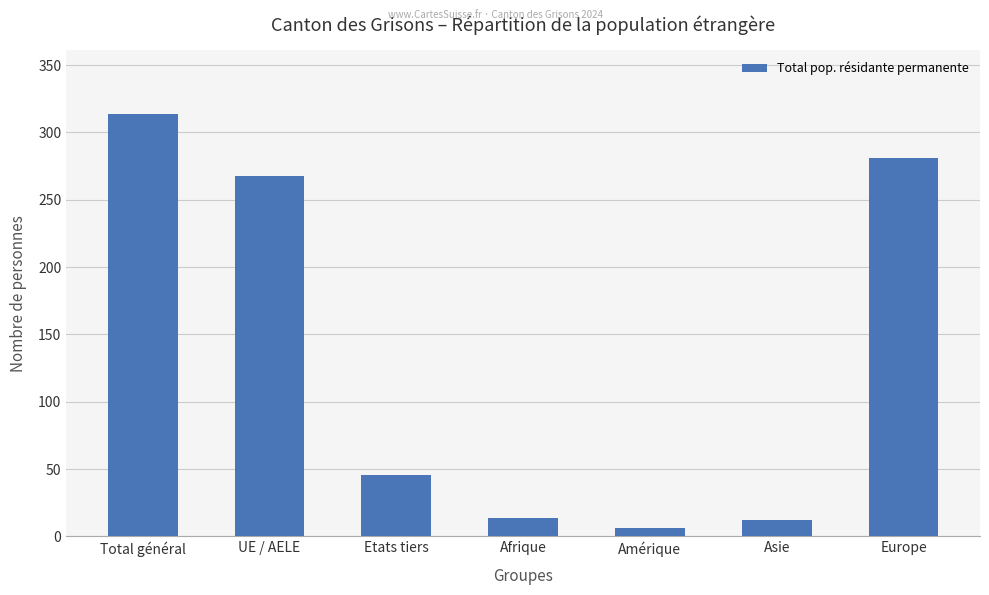

At which label does the data first exceed 46?

Total général